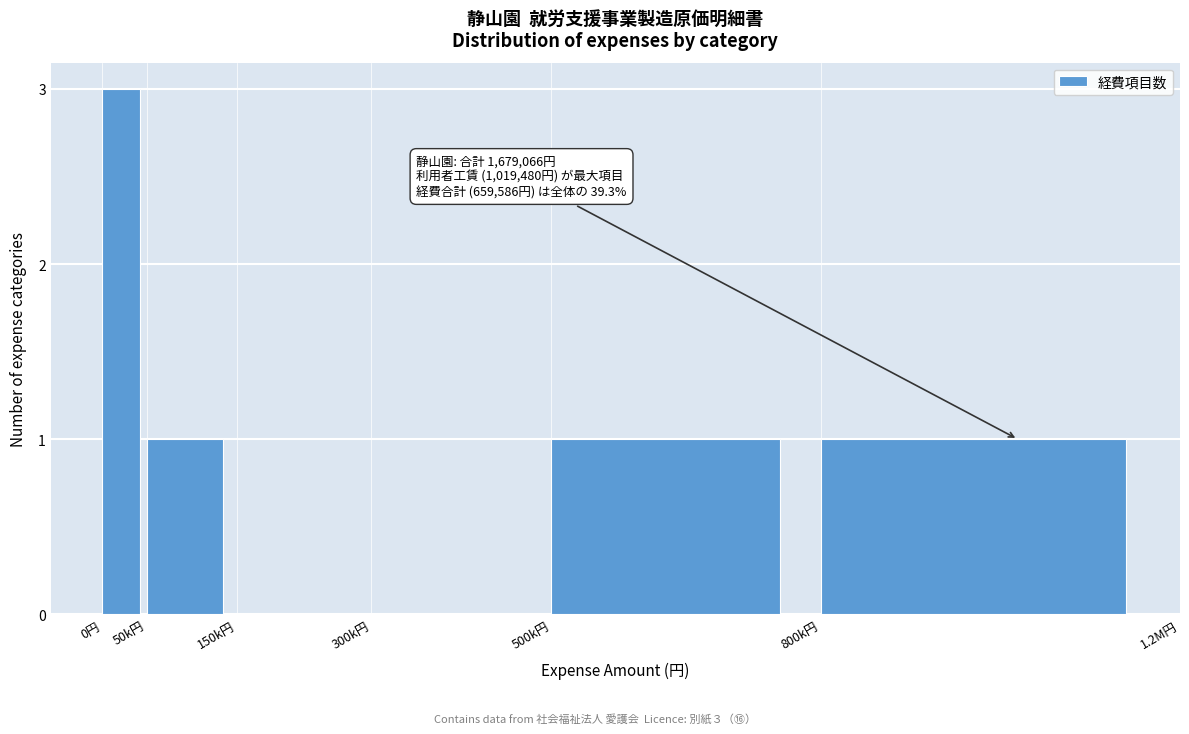

Reading left to right, what are all the values shown in this chart?

0円=3	50k円=1	150k円=0	300k円=0	500k円=1	800k円=1